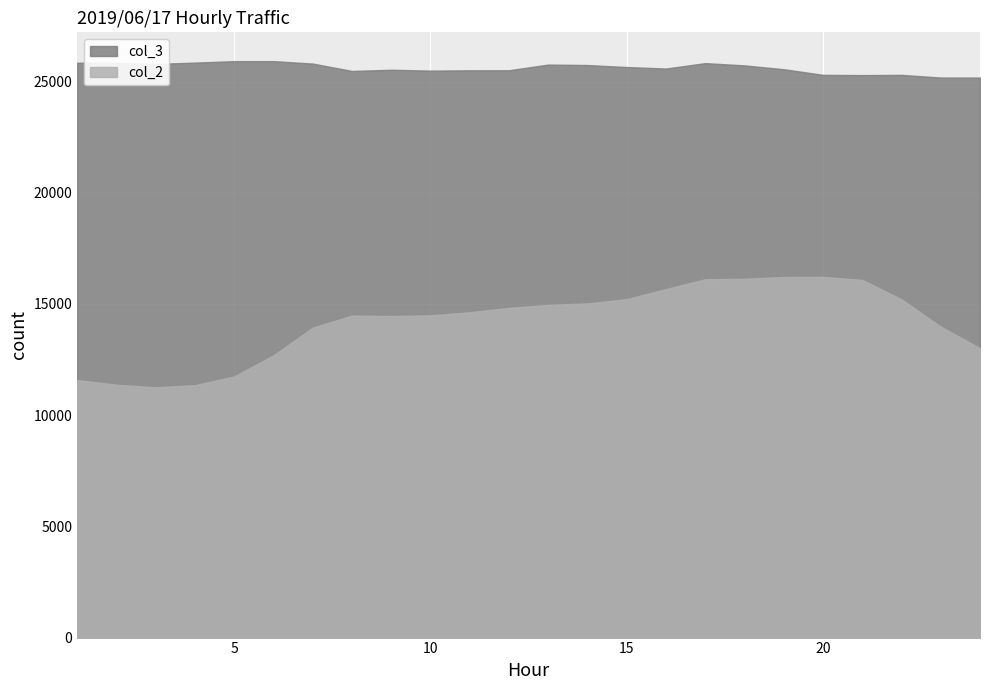

What is the total value across all series at 19?

41770